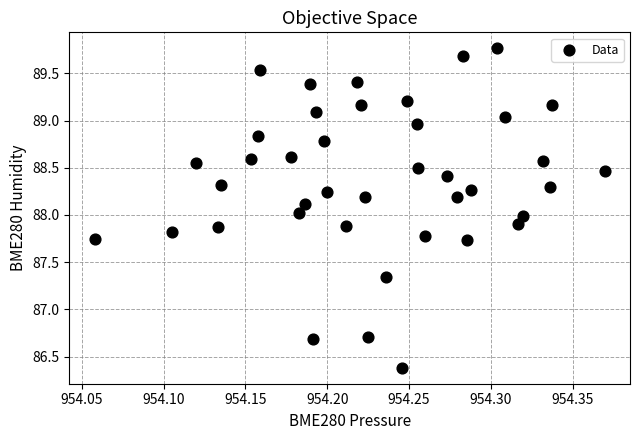

What is the range of X values (max minus min)?

0.3